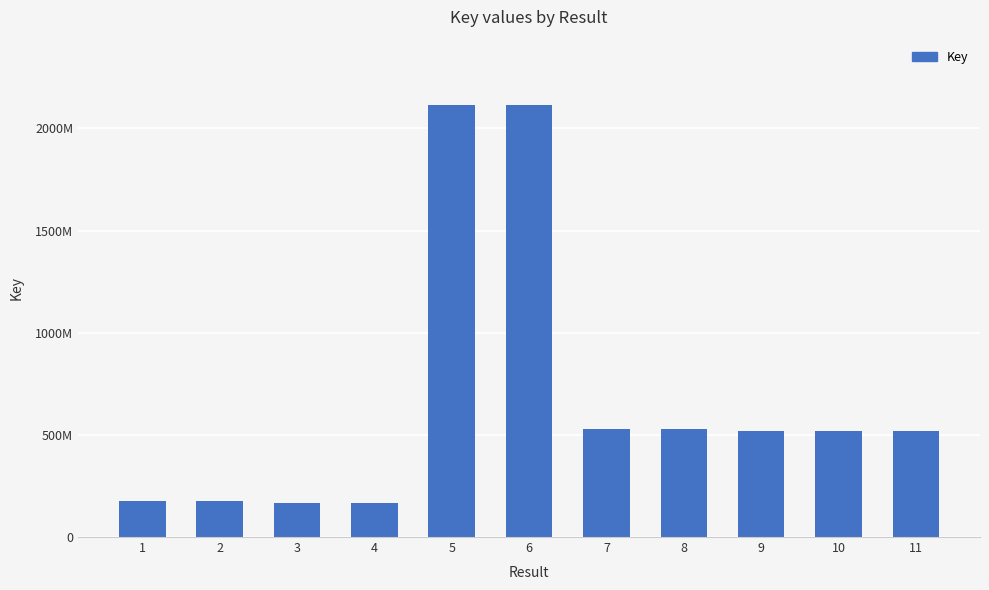

What is the smallest value displayed?

167938793